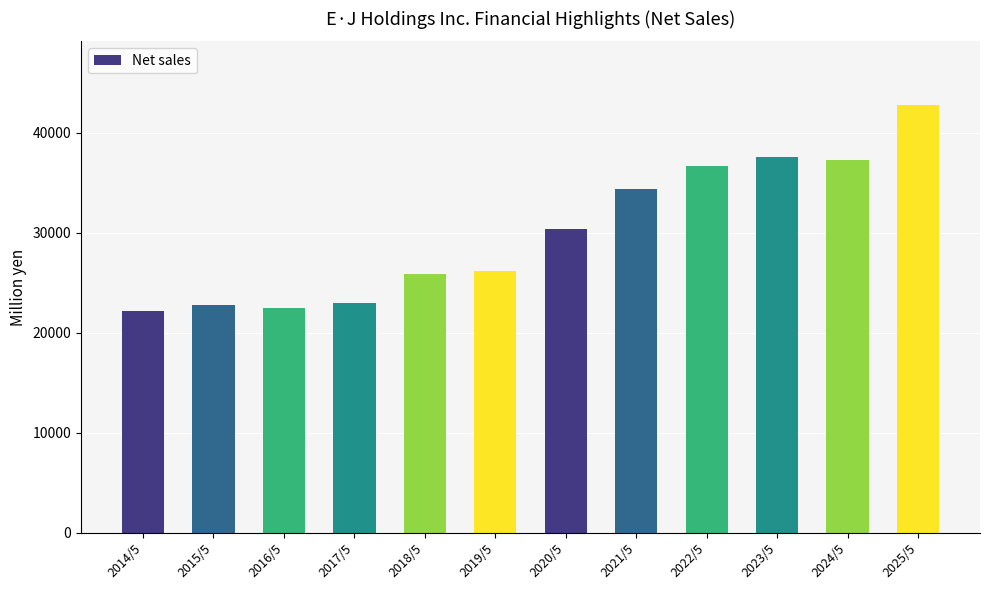

Is it true that the value at 2025/5 is 9470?

False